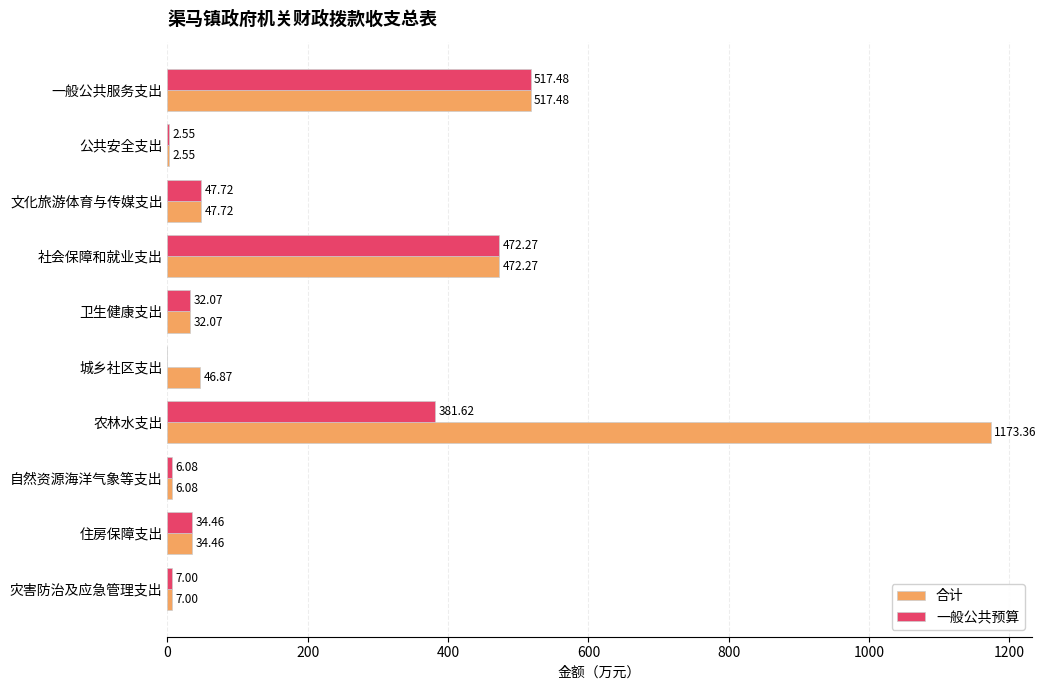

What is the greatest value displayed?

1173.4